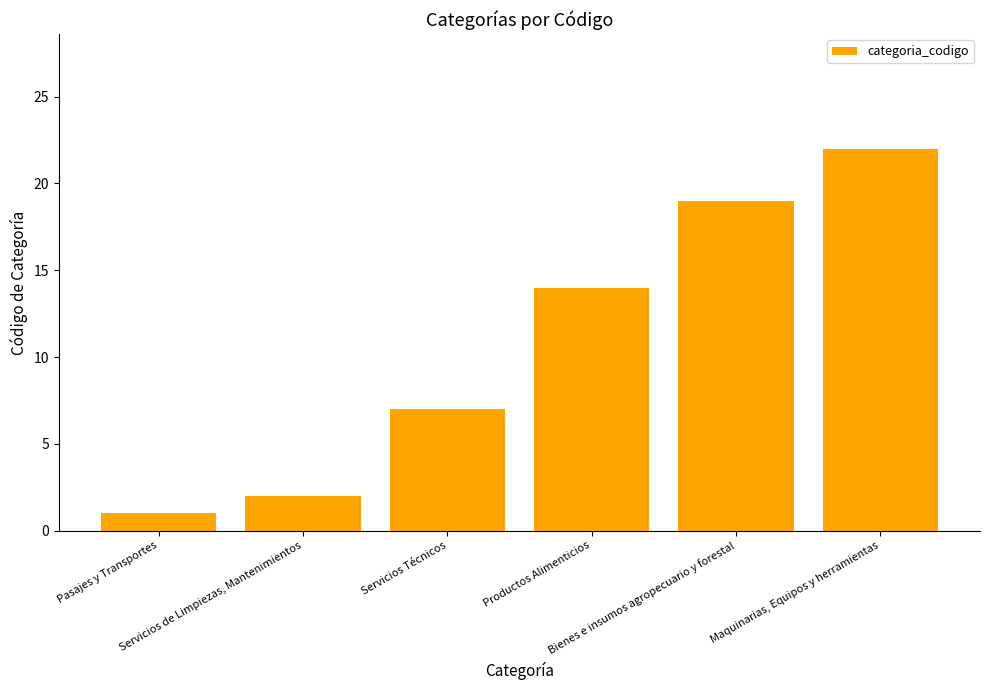

What is the sum of the values at Servicios Técnicos and Maquinarias, Equipos y herramientas?

29